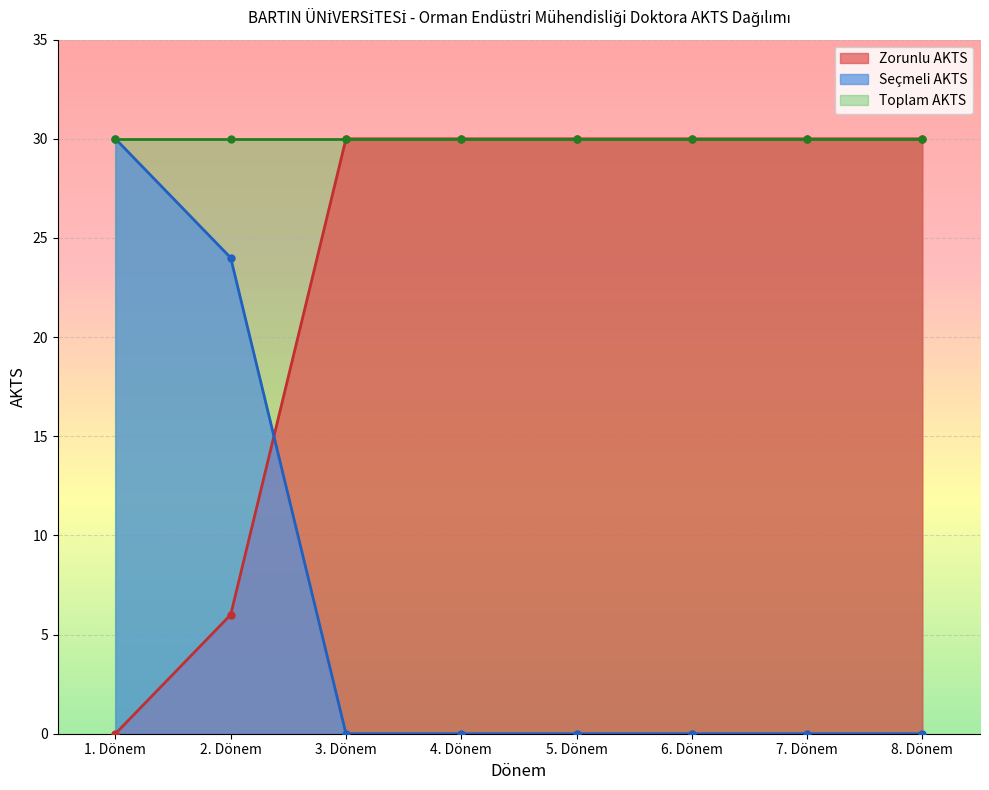

What is the value of the Seçmeli AKTS point at the 1st from the left?

30